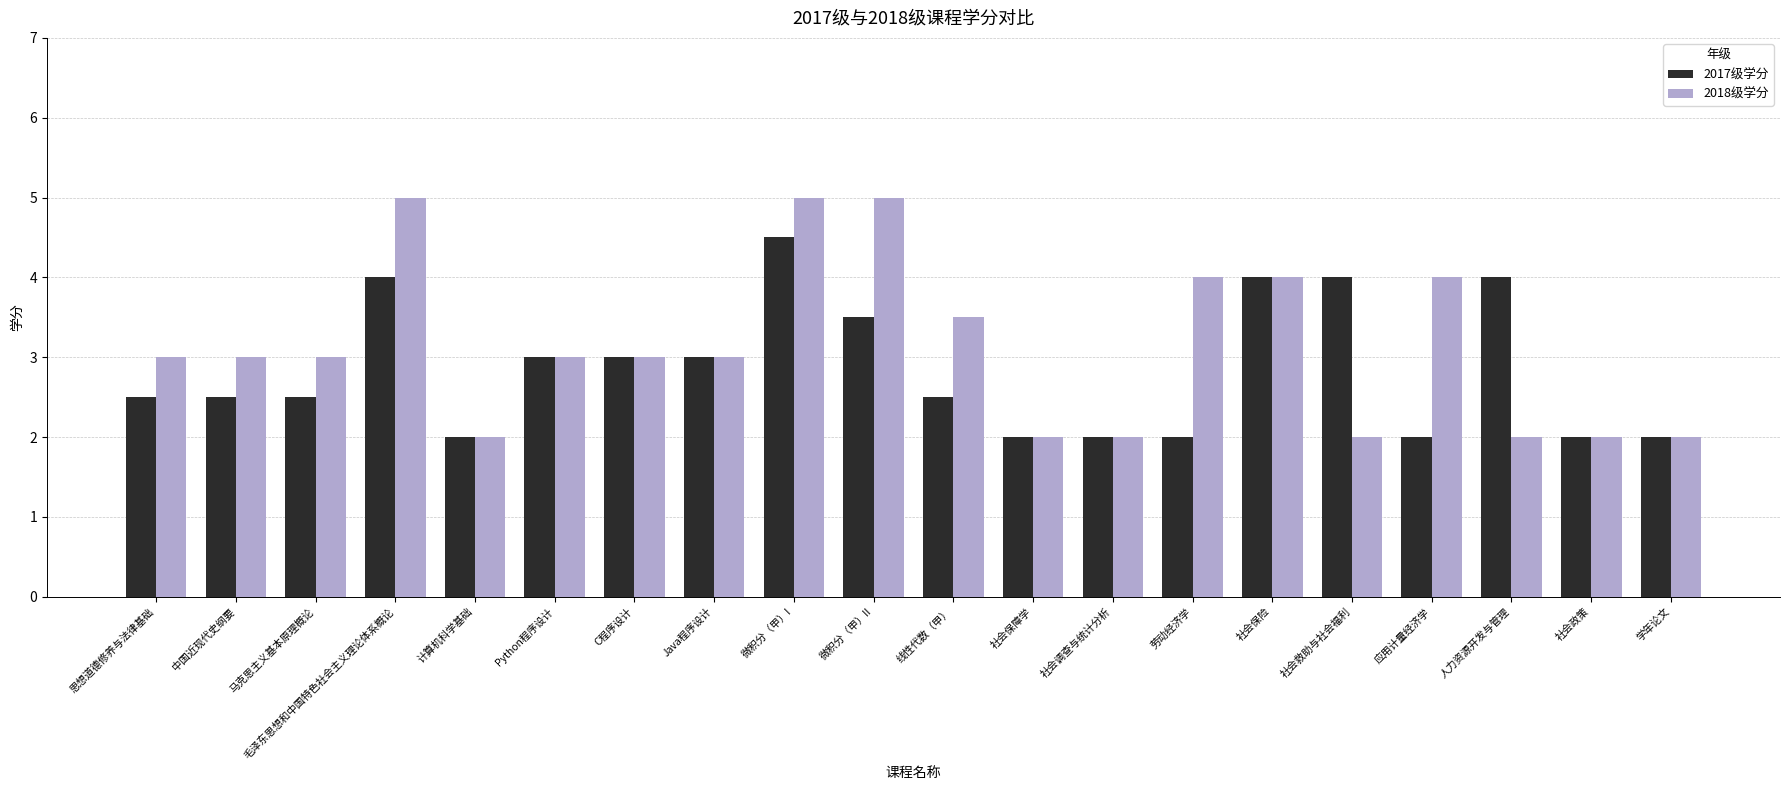

What is the smallest value displayed?

2.0